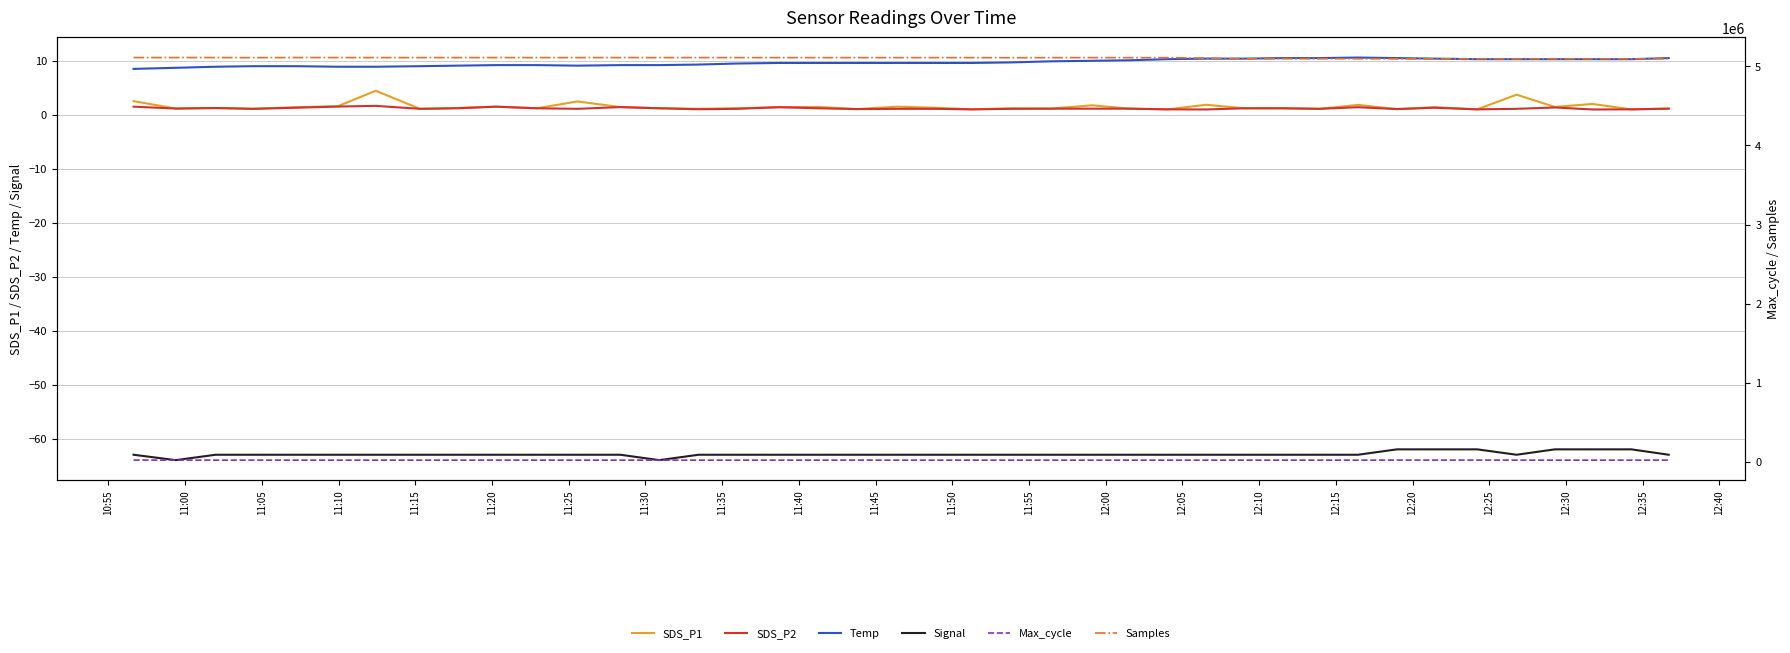

True or false: Max_cycle and Samples cross at least once.

False